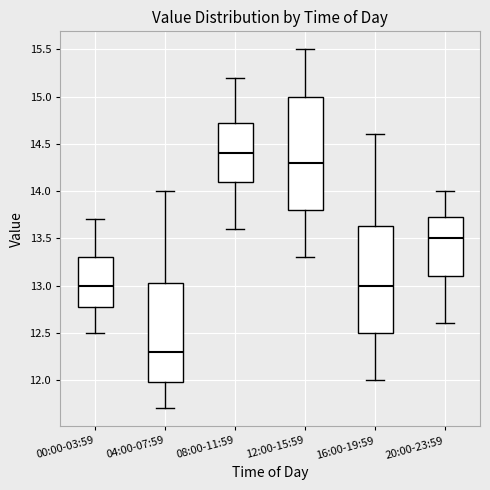

Where does the upper whisker of the box for 16:00-19:59 end on the y-axis? The values are not printed on the chart, so give them approximately, as read against the axis.

14.60